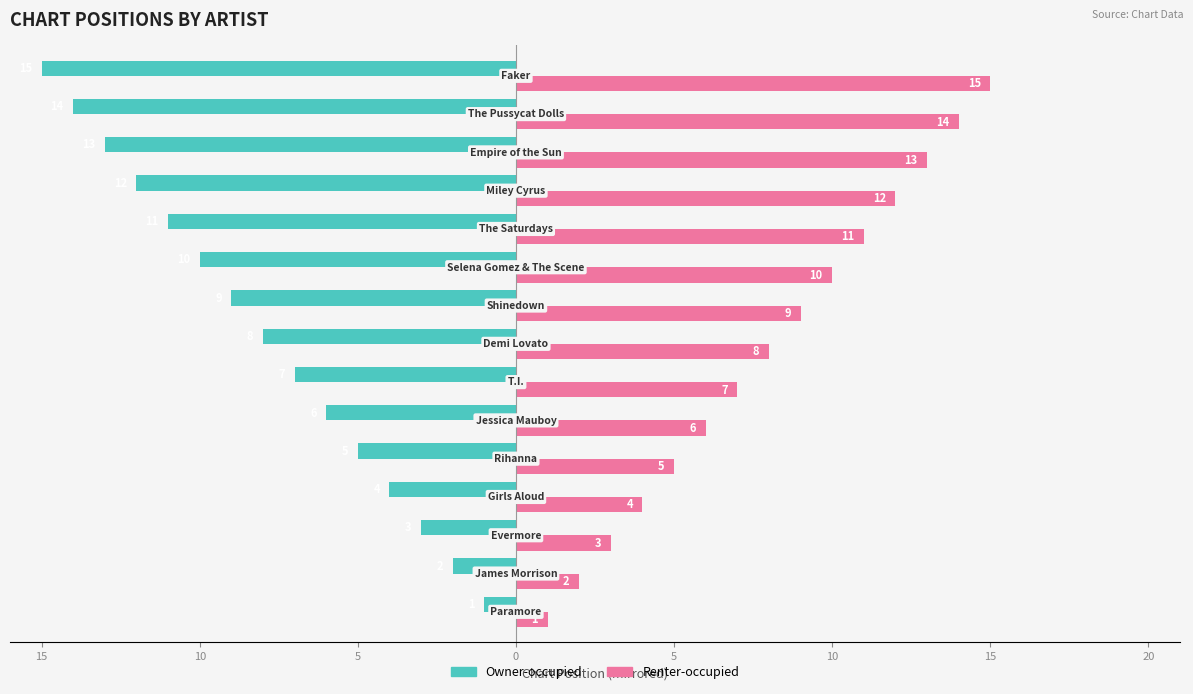

What are all the series names shown in the legend?

Owner-occupied, Renter-occupied